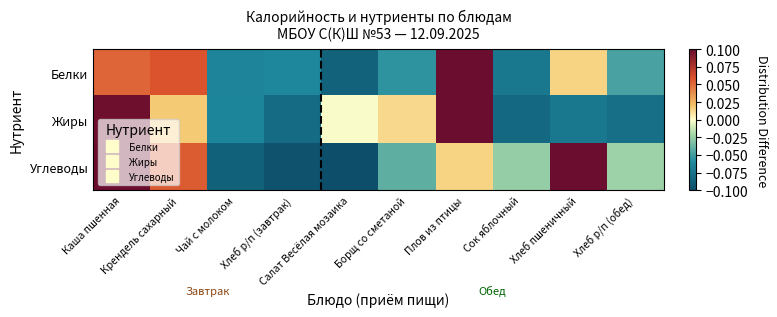

Which series has the widest spread of values?

Белки